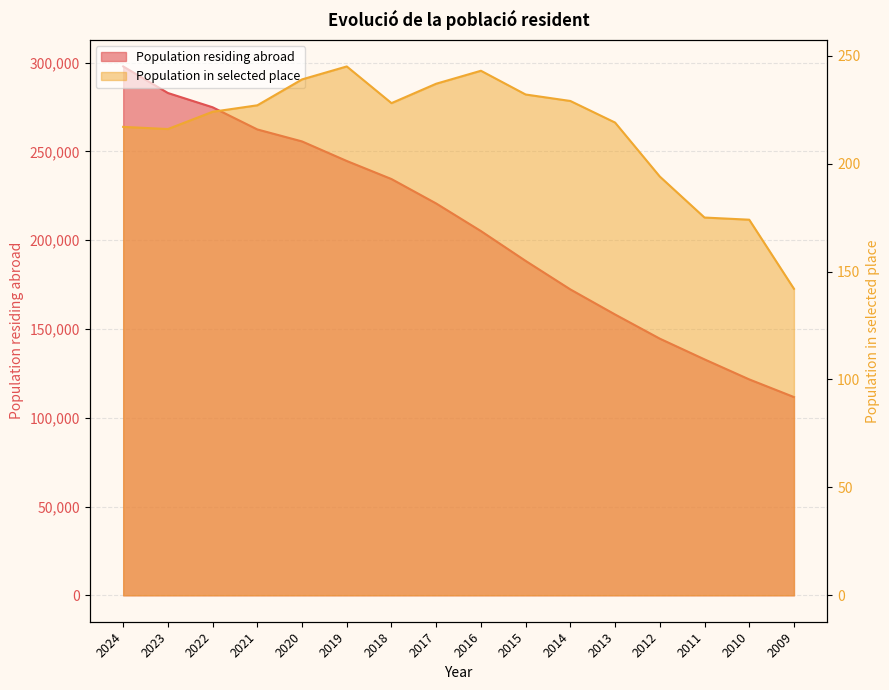

True or false: Population residing abroad and Population in selected place cross at least once.

False